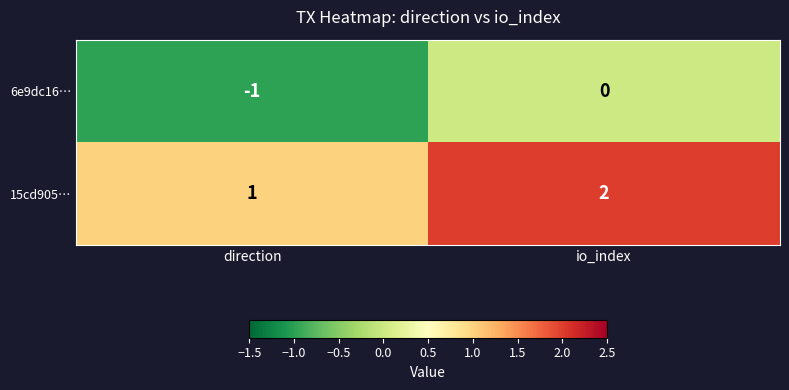

The 15cd905… series shows 1 at direction. True or false?

True